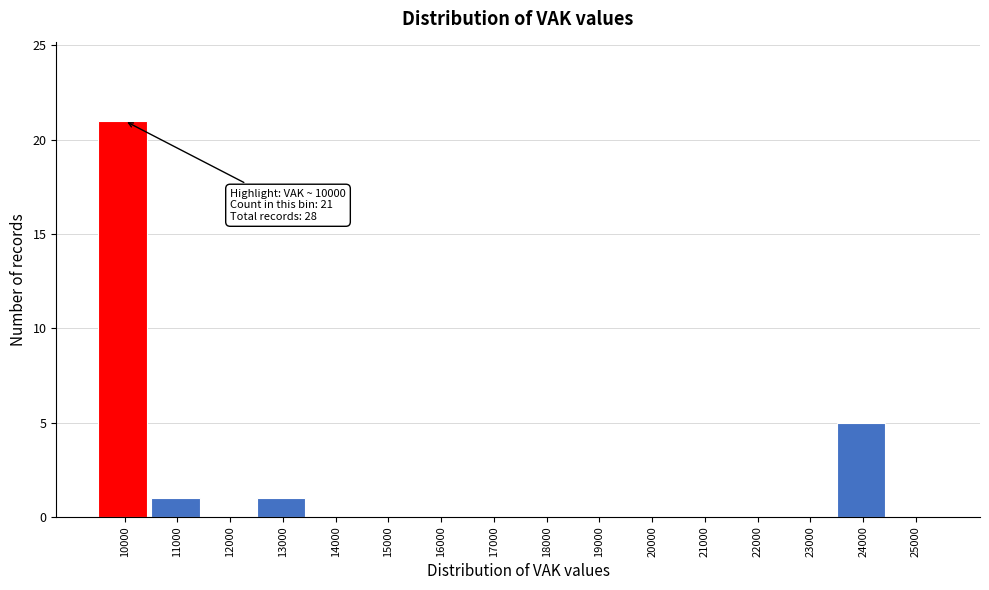

Reading left to right, list all the values displayed in this chart.

10000=21	11000=1	12000=0	13000=1	14000=0	15000=0	16000=0	17000=0	18000=0	19000=0	20000=0	21000=0	22000=0	23000=0	24000=5	25000=0